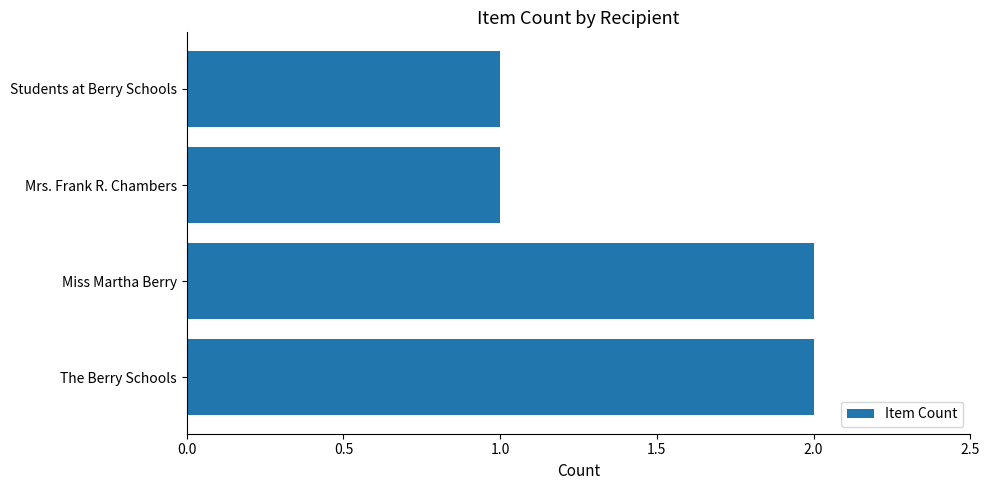

What is the sum of the values at Miss Martha Berry and The Berry Schools?

4